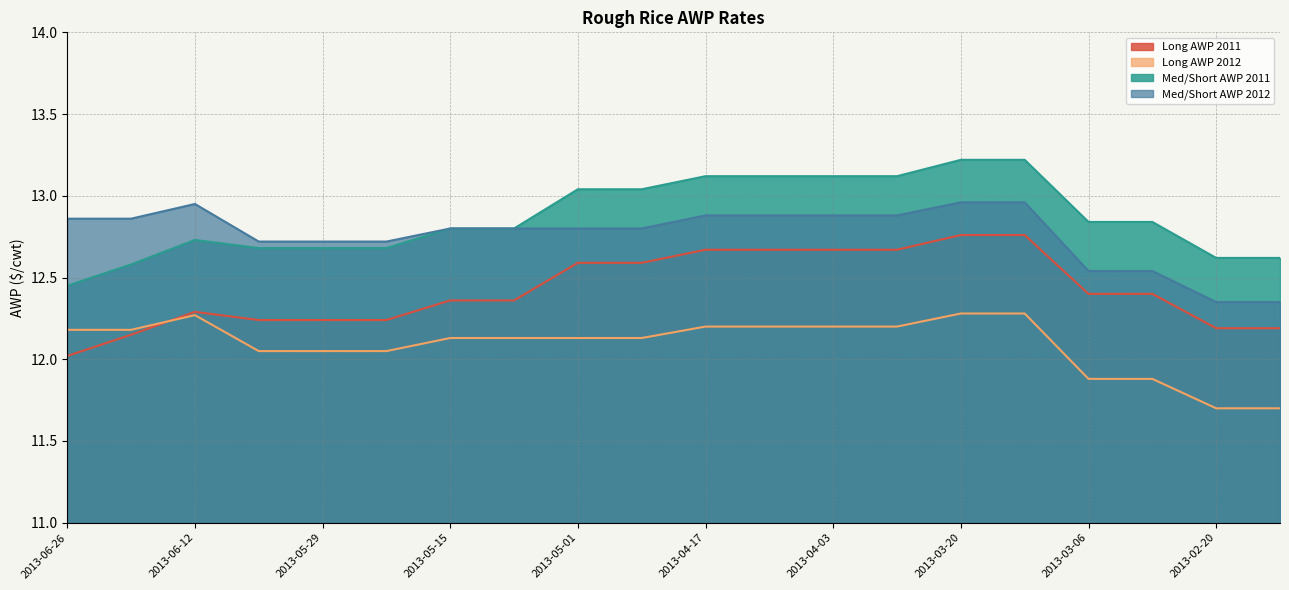

What is the average value of the Med/Short AWP 2012 series?

12.8